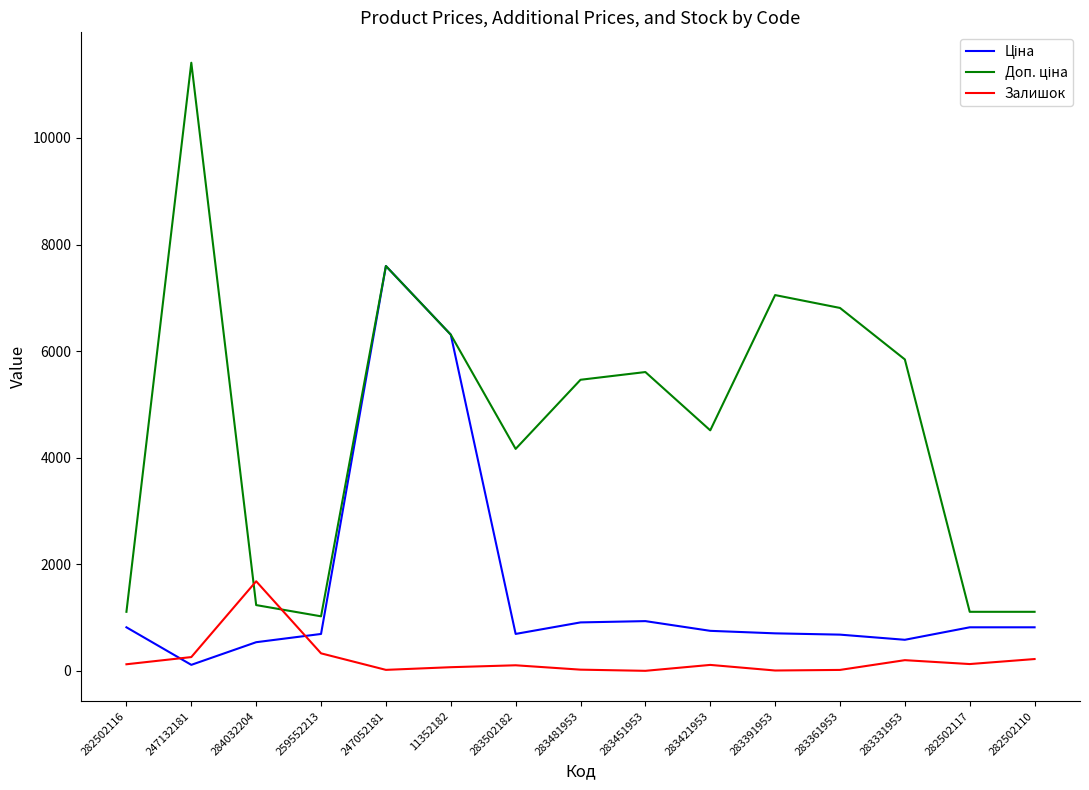

Is it true that Залишок equals 129.0 at 282502117?

True